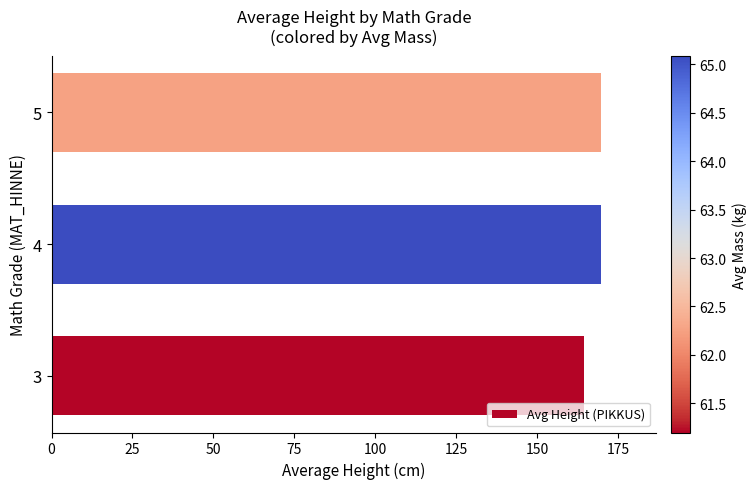

Which has a higher value, 5 or 3?

5